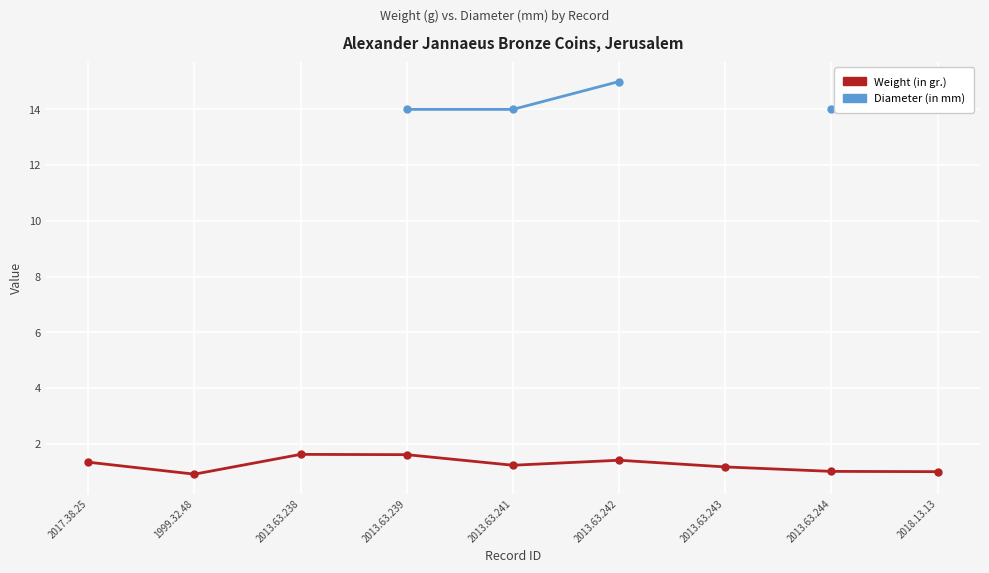

Where is Weight (in gr.) nearest to the value 1?

2018.13.13